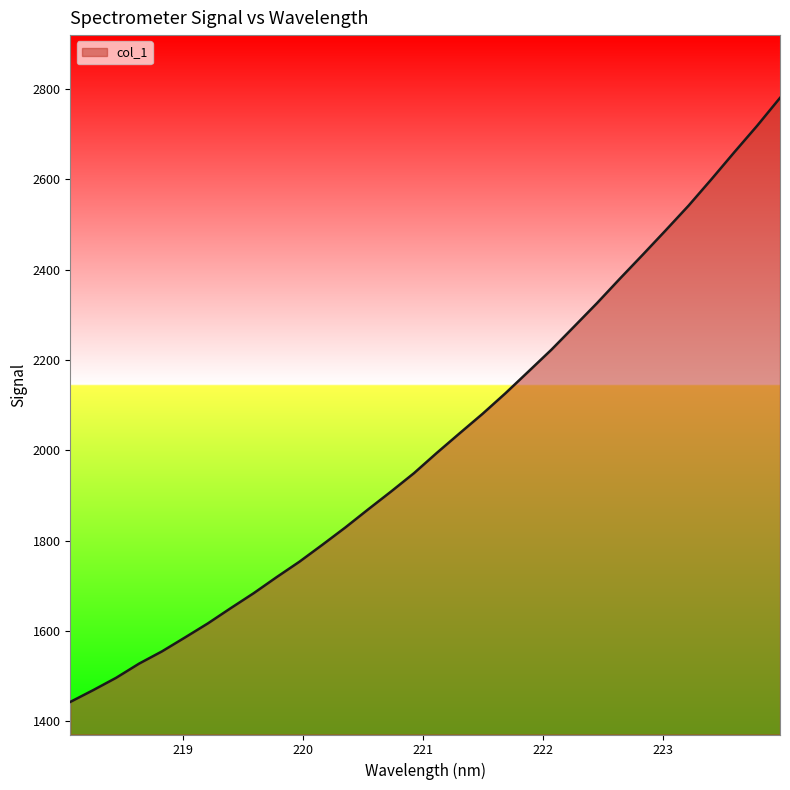

What is the difference between the maximum and minimum values?

1337.5